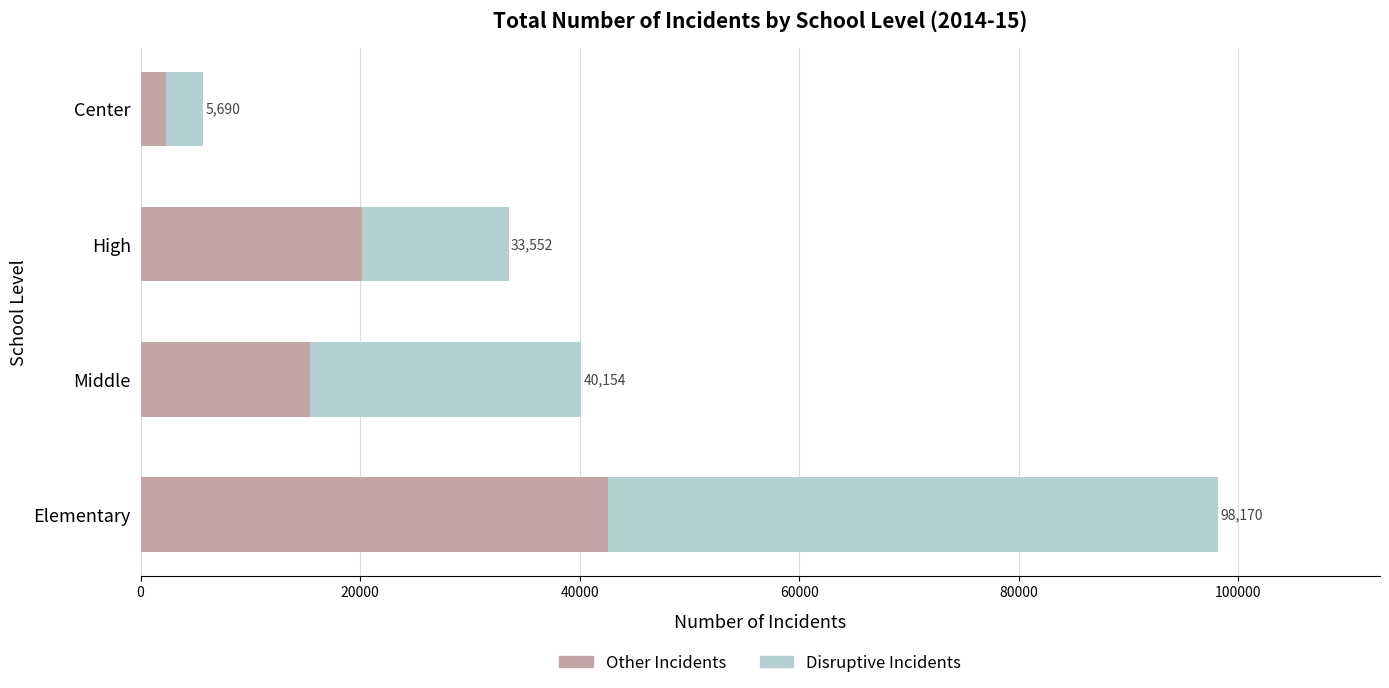

What are all the series names shown in the legend?

Other Incidents, Disruptive Incidents